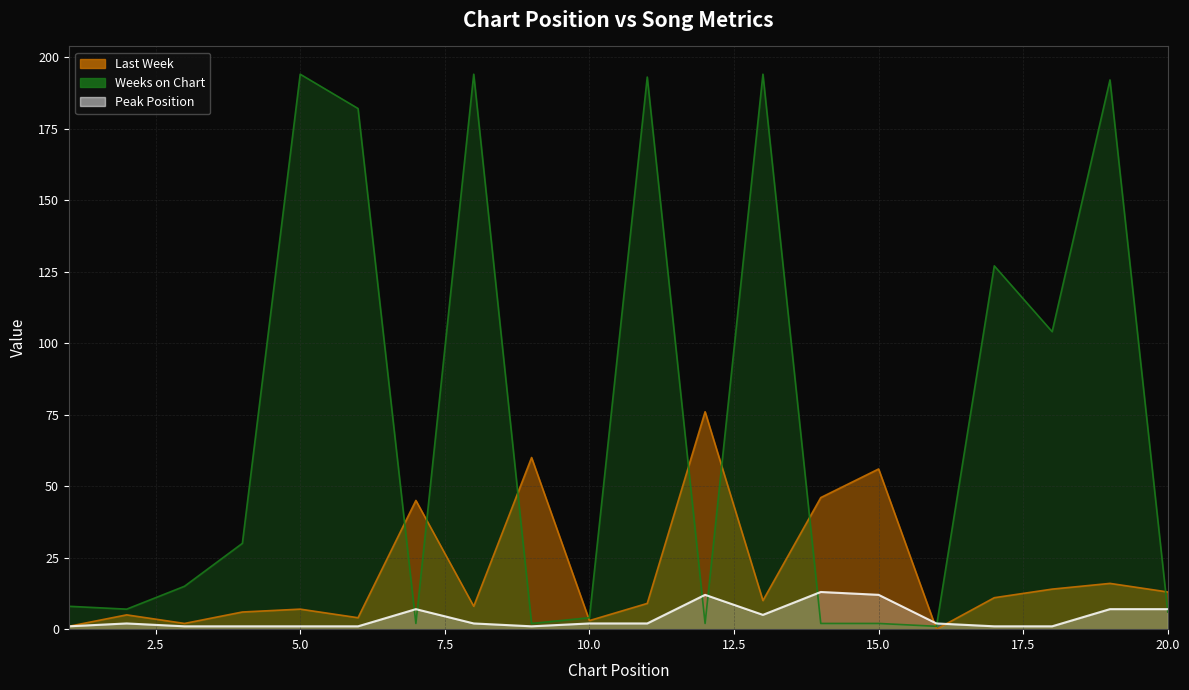

The value of Weeks on Chart at 16 is 1. True or false?

True